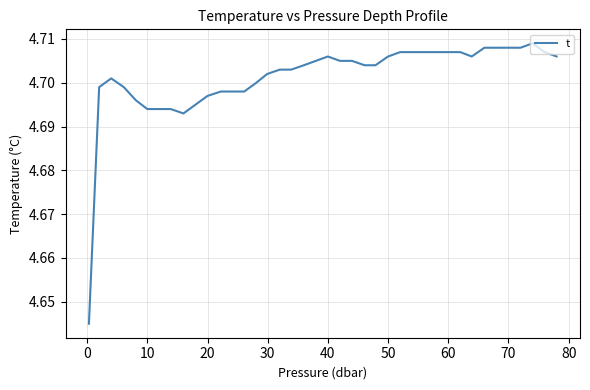

How many points are lower than both their immediate neighbors (excluding endpoints)?

2